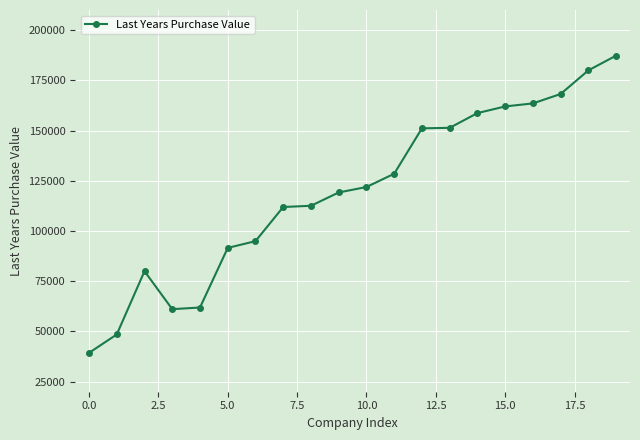

What is the maximum value shown in the chart?

187298